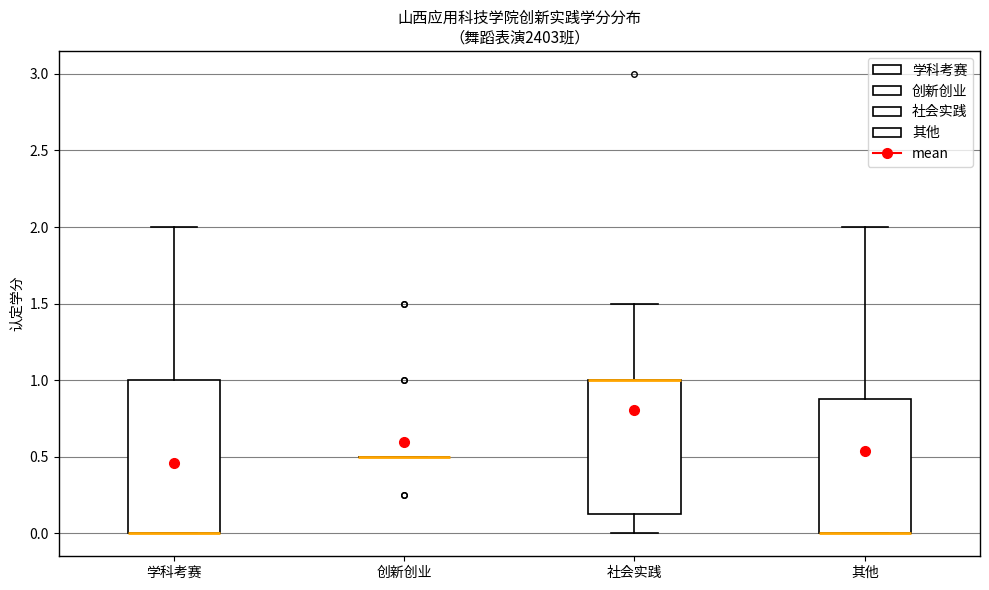

Comparing the boxes themselves (not the whiskers), which one is the tallest?

学科考赛